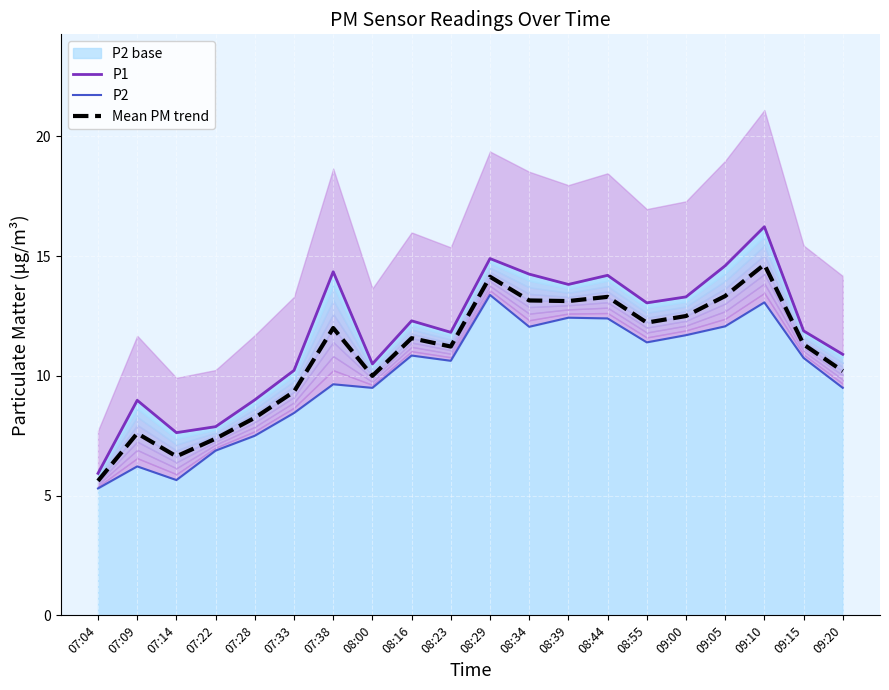

Reading left to right, extract all data points from this chart.

P1: 5.9	9.0	7.6	7.9	9.0	10.2	14.3	10.5	12.3	11.8	14.9	14.2	13.8	14.2	13.1	13.3	14.6	16.2	11.9	10.9
P2: 5.3	6.2	5.7	6.9	7.5	8.4	9.7	9.5	10.8	10.6	13.4	12.1	12.4	12.4	11.4	11.7	12.1	13.1	10.8	9.5
Mean PM trend: 5.6	7.6	6.6	7.4	8.2	9.3	12.0	10.0	11.6	11.2	14.1	13.2	13.1	13.3	12.2	12.5	13.3	14.7	11.3	10.2